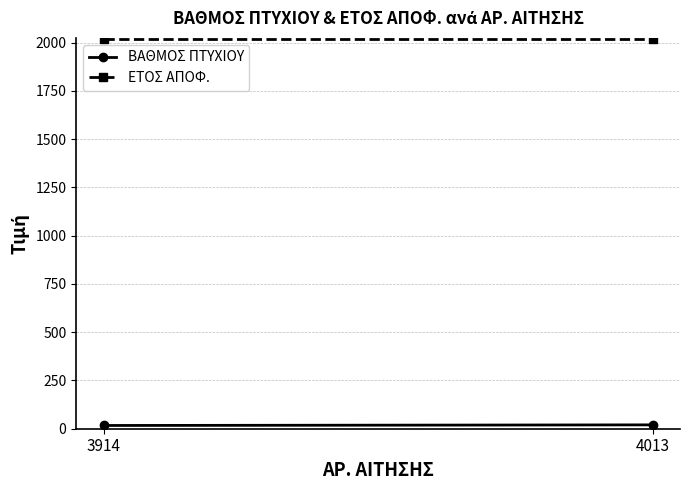

The ΒΑΘΜΟΣ ΠΤΥΧΙΟΥ series shows 16.8 at 3914. True or false?

True